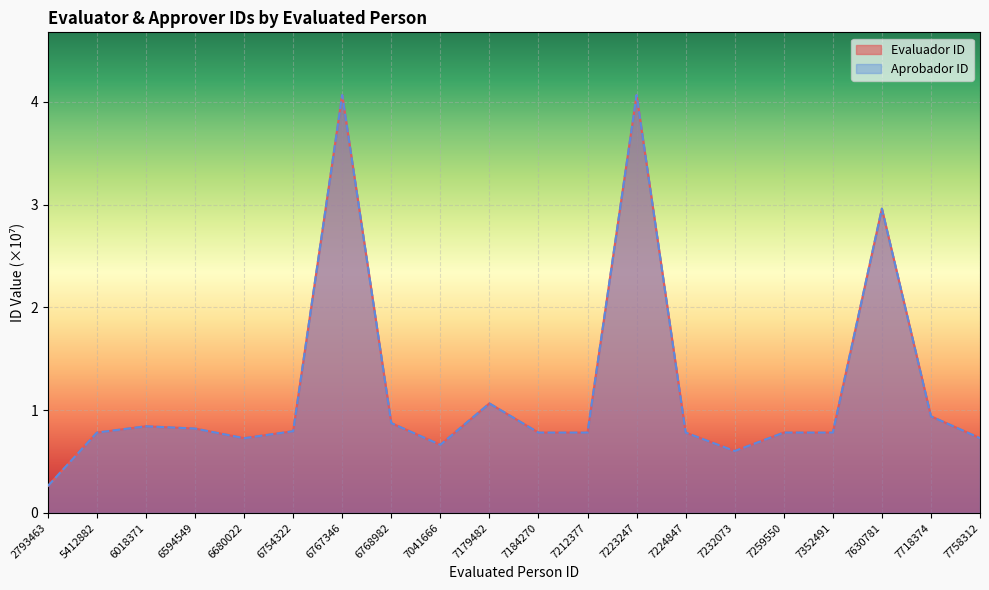

What is the smallest value displayed?

0.3